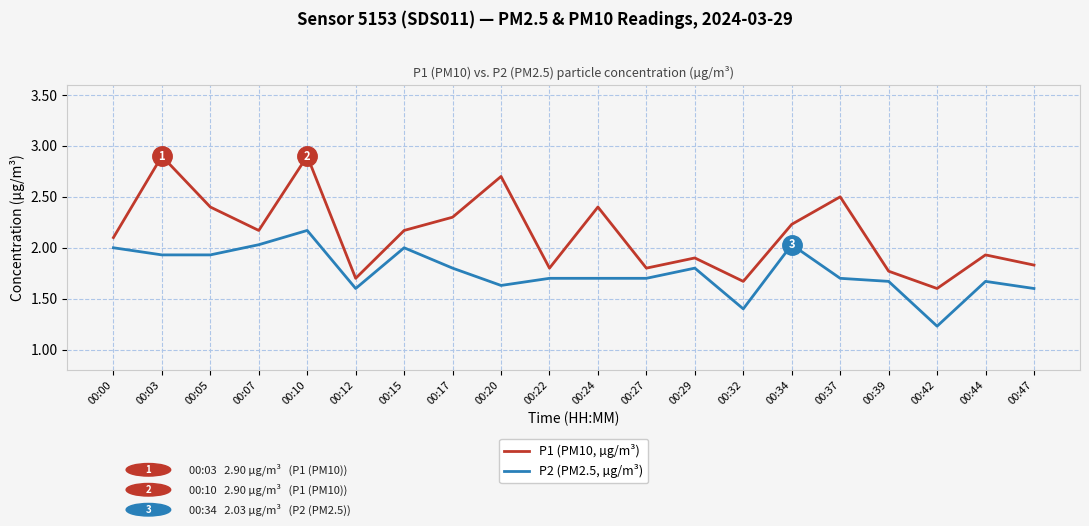

How many series are shown in this chart?

2